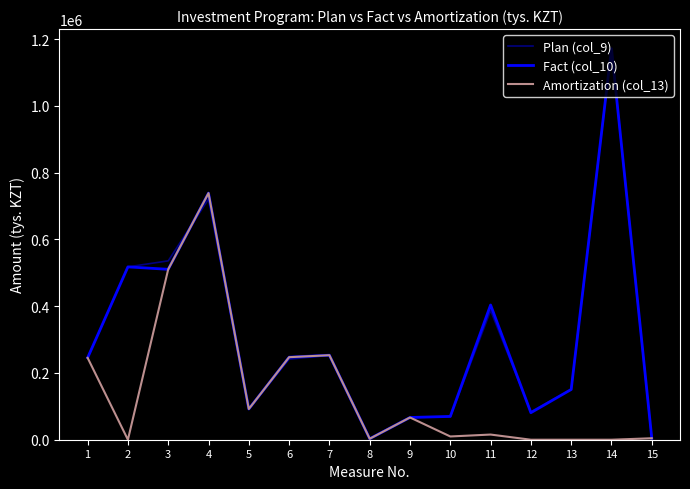

What is the spread (max minus min) of values at 3?

25323.1